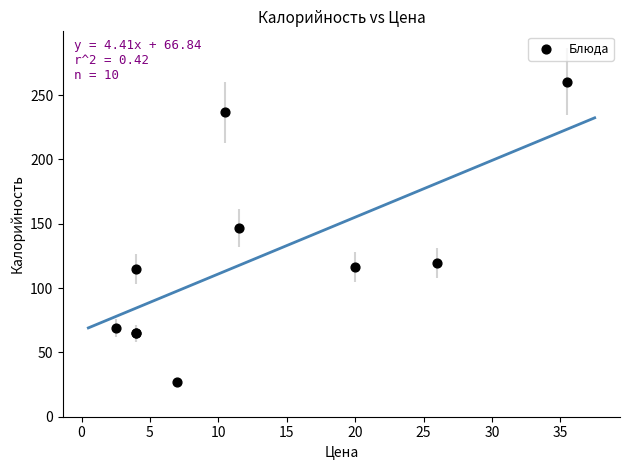

What Y value in the scatter plot is closest to 143?

146.6